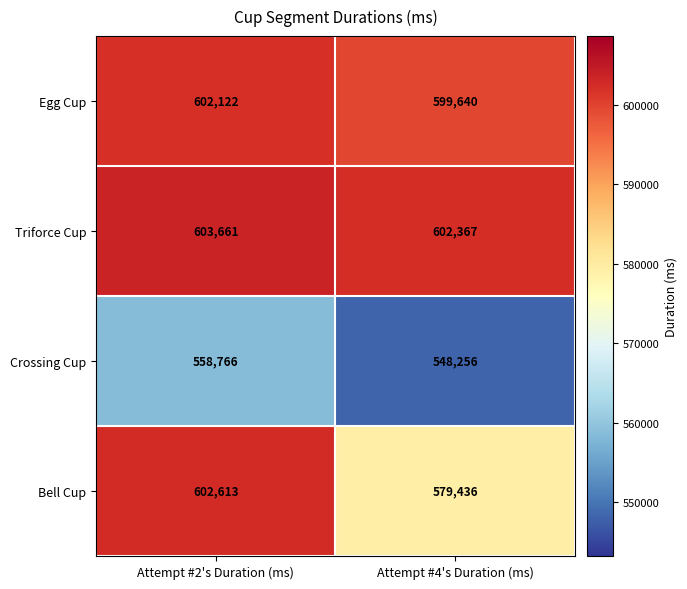

What is the sum of the Triforce Cup values at Attempt #4's Duration (ms) and Attempt #2's Duration (ms)?

1206028